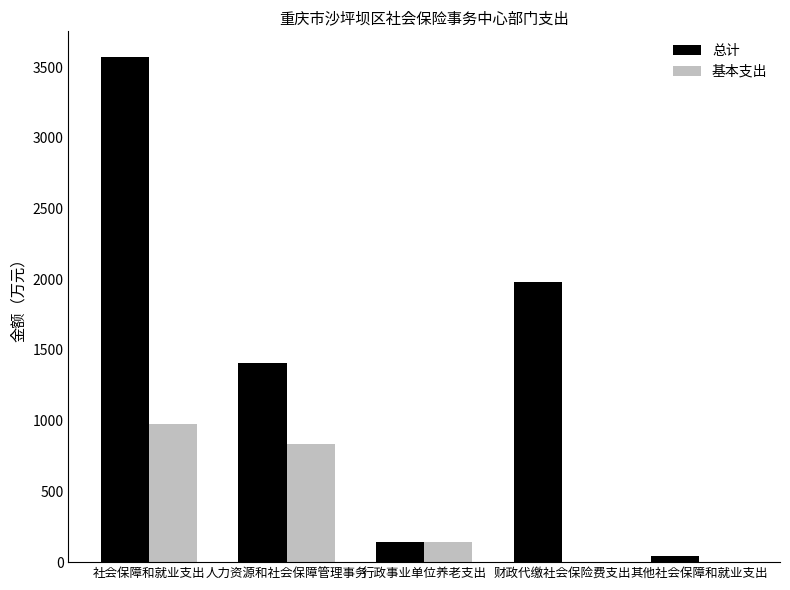

Is it true that 总计 equals 1966.1 at 社会保障和就业支出?

False